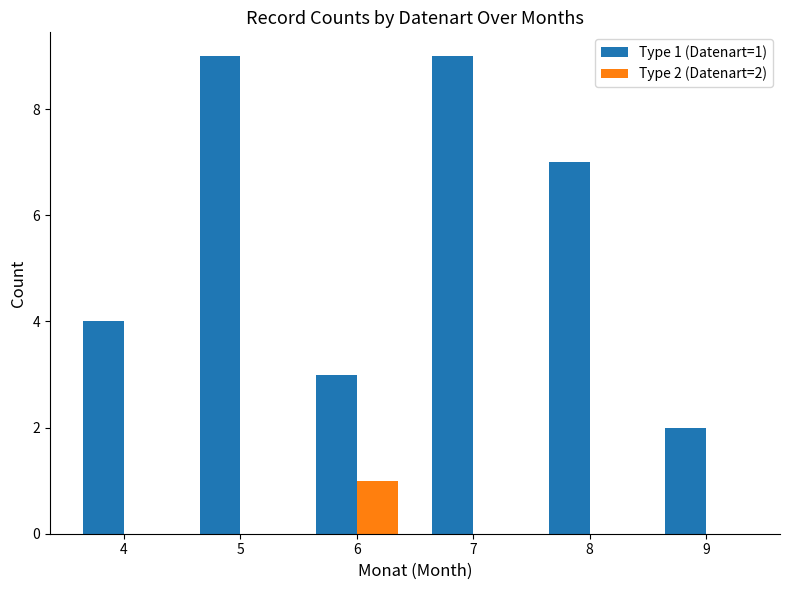

Reading left to right, extract all data points from this chart.

Type 1 (Datenart=1): 4	9	3	9	7	2
Type 2 (Datenart=2): 0	0	1	0	0	0